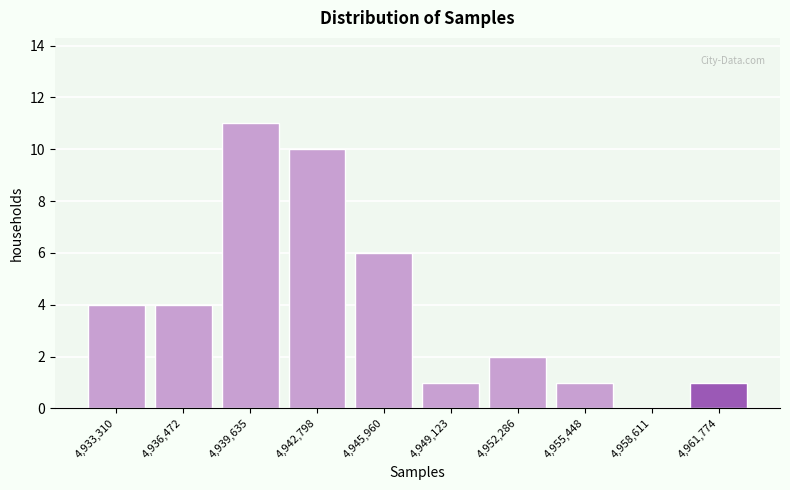

Reading left to right, extract all data points from this chart.

4,933,310=4	4,936,472=4	4,939,635=11	4,942,798=10	4,945,960=6	4,949,123=1	4,952,286=2	4,955,448=1	4,958,611=0	4,961,774=1